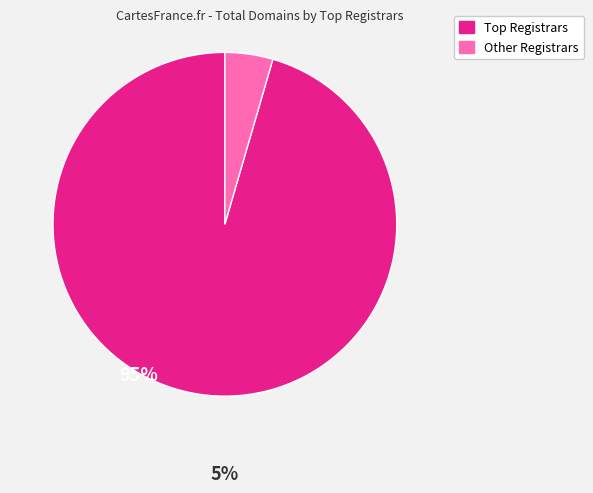

Count the number of slices in the pie.

2